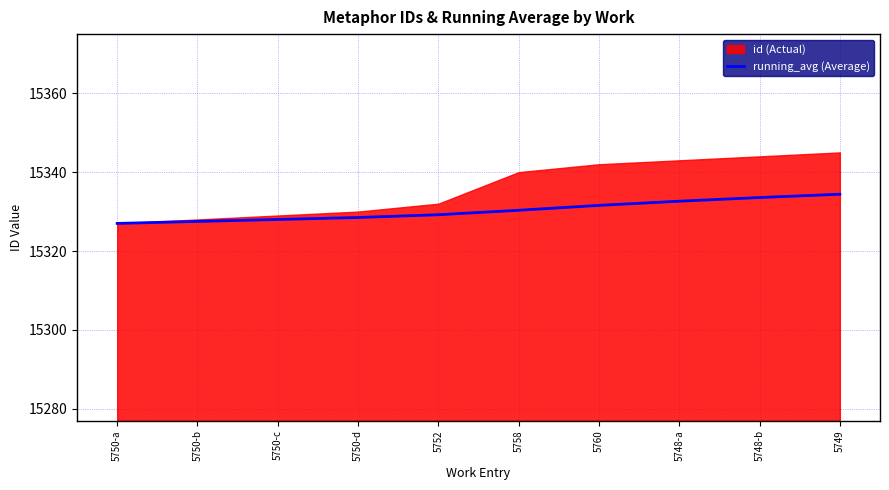

The value at 5750-b is 27384.8. True or false?

False